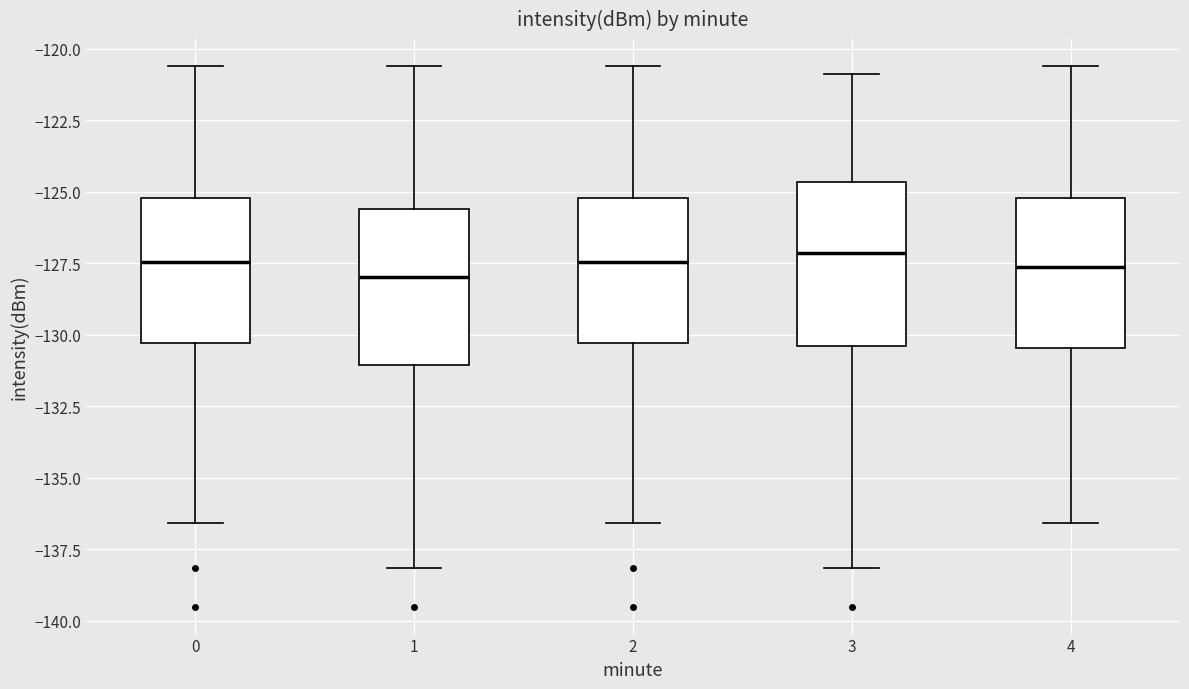

Reading left to right, transcribe this box plot: for each box, give where its median line is, the range the box spans, and where its two whiskers end, as read against the y-axis. The values are not printed on the chart, so give them approximately, as read against the axis.

0: median -127.5, box -130.5 to -125.0, whiskers -136.5 to -120.5
1: median -128.0, box -131.0 to -125.5, whiskers -138.0 to -120.5
2: median -127.5, box -130.5 to -125.0, whiskers -136.5 to -120.5
3: median -127.0, box -130.5 to -124.5, whiskers -138.0 to -121.0
4: median -127.5, box -130.5 to -125.0, whiskers -136.5 to -120.5